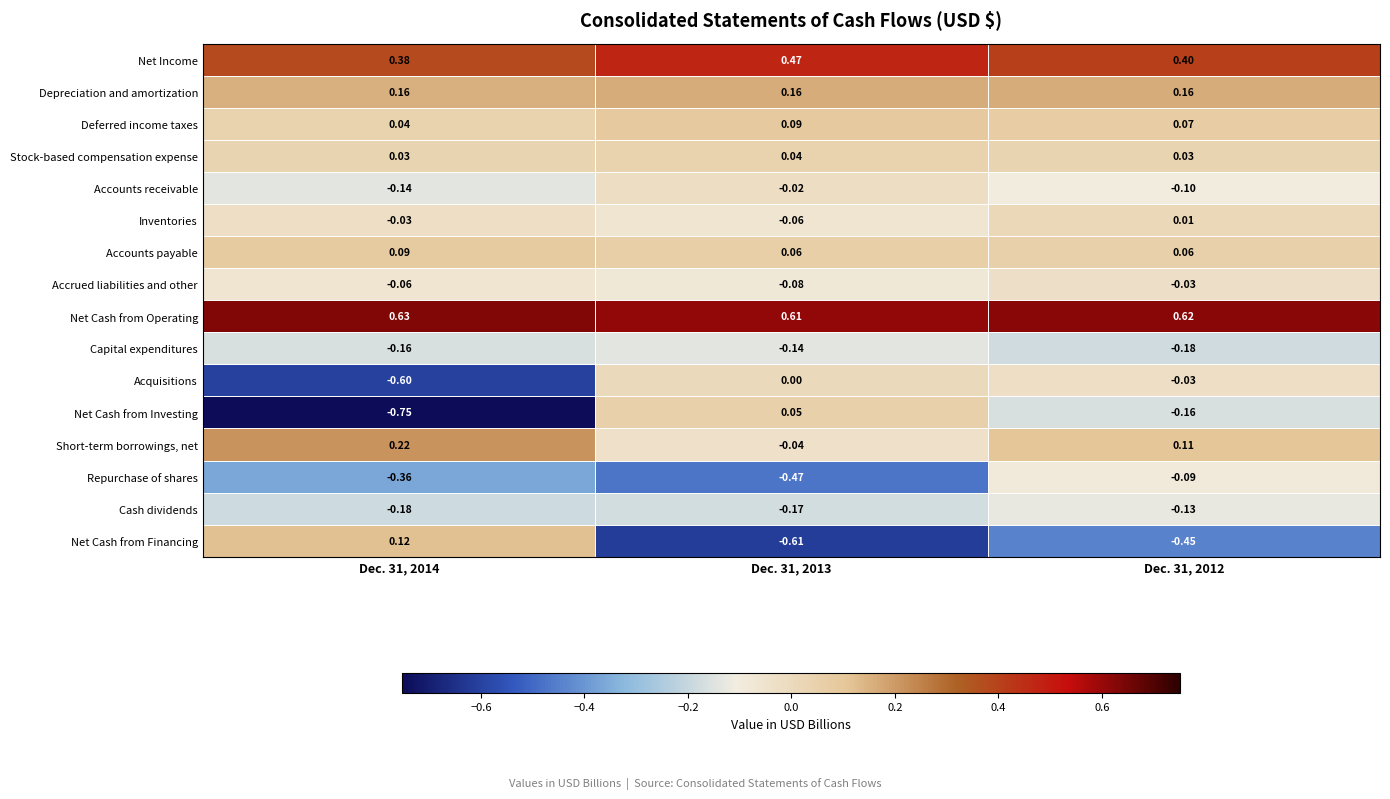

Which series has the widest spread of values?

Net Cash from Investing